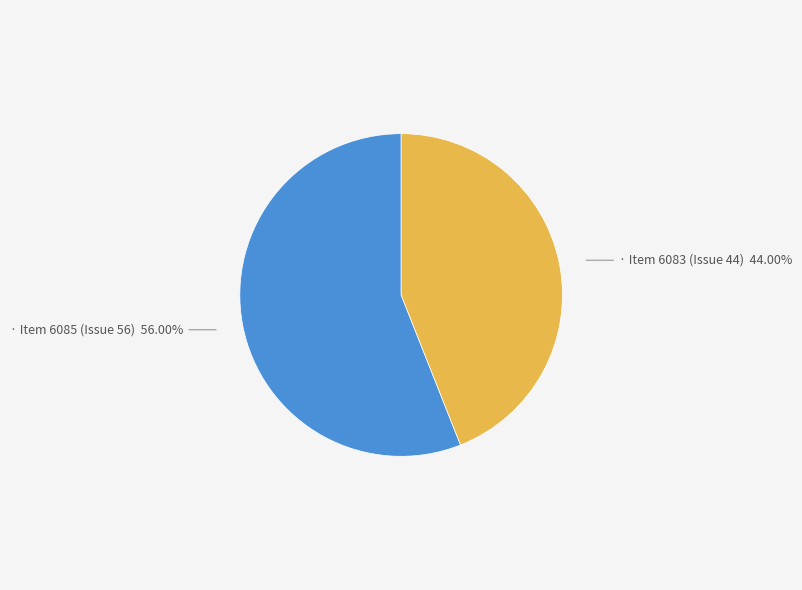

Does any single category account for the majority?

Yes